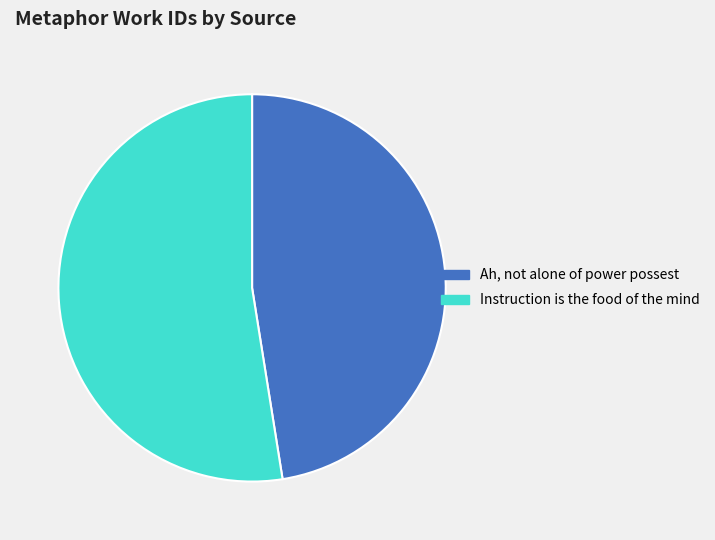

The Instruction is the food of the mind slice represents 53% of the pie. True or false?

True